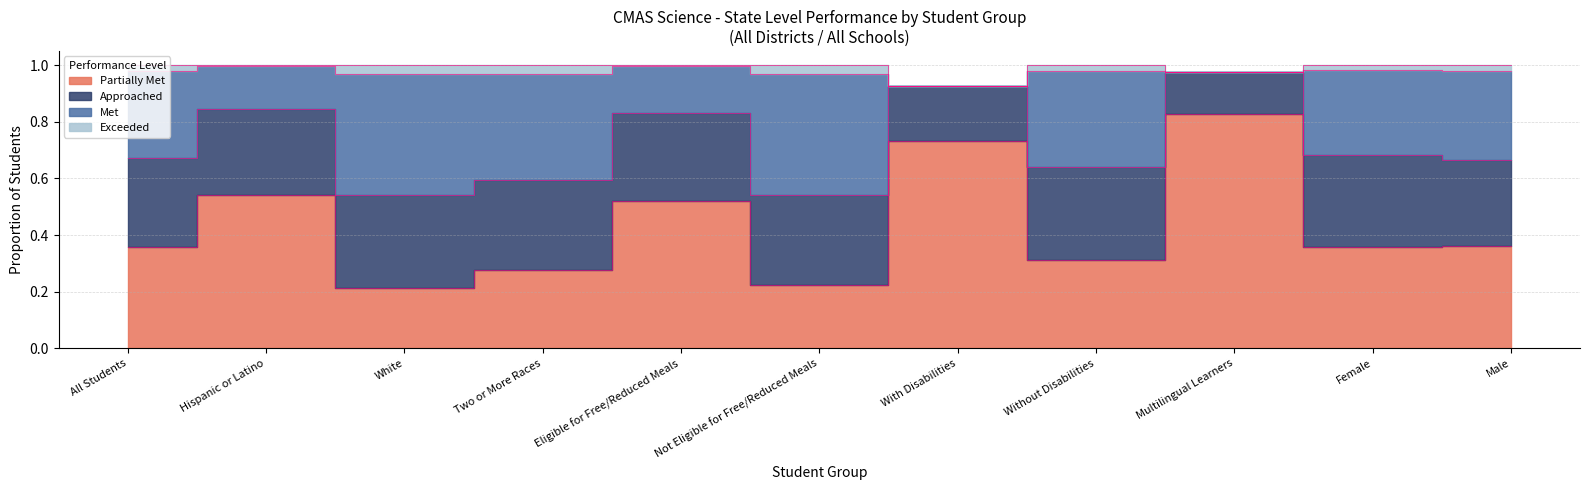

What is the spread (max minus min) of values at With Disabilities?

0.2